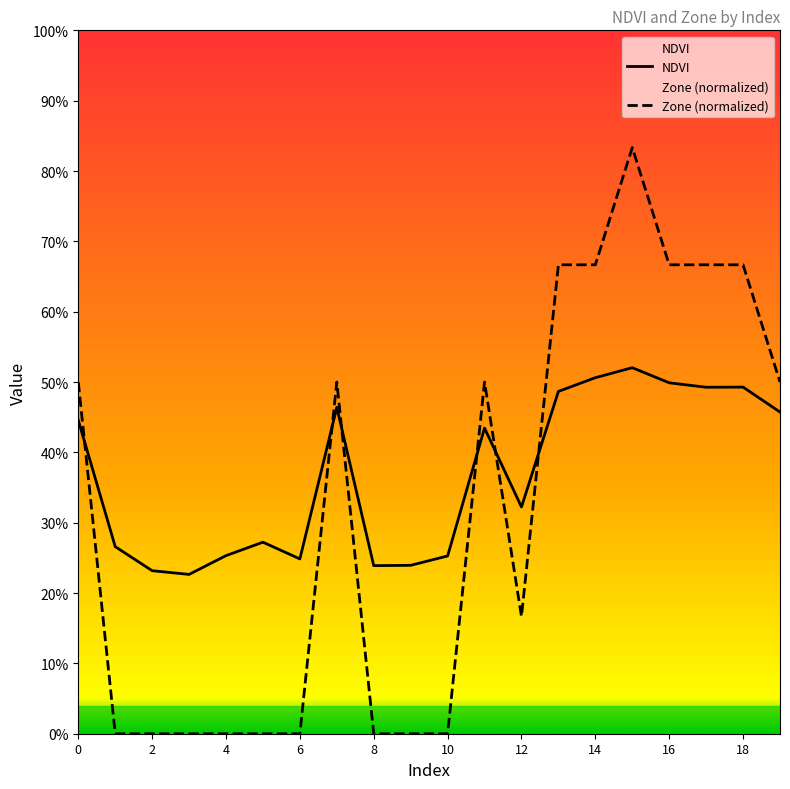

How many distinct data groups are displayed?

2